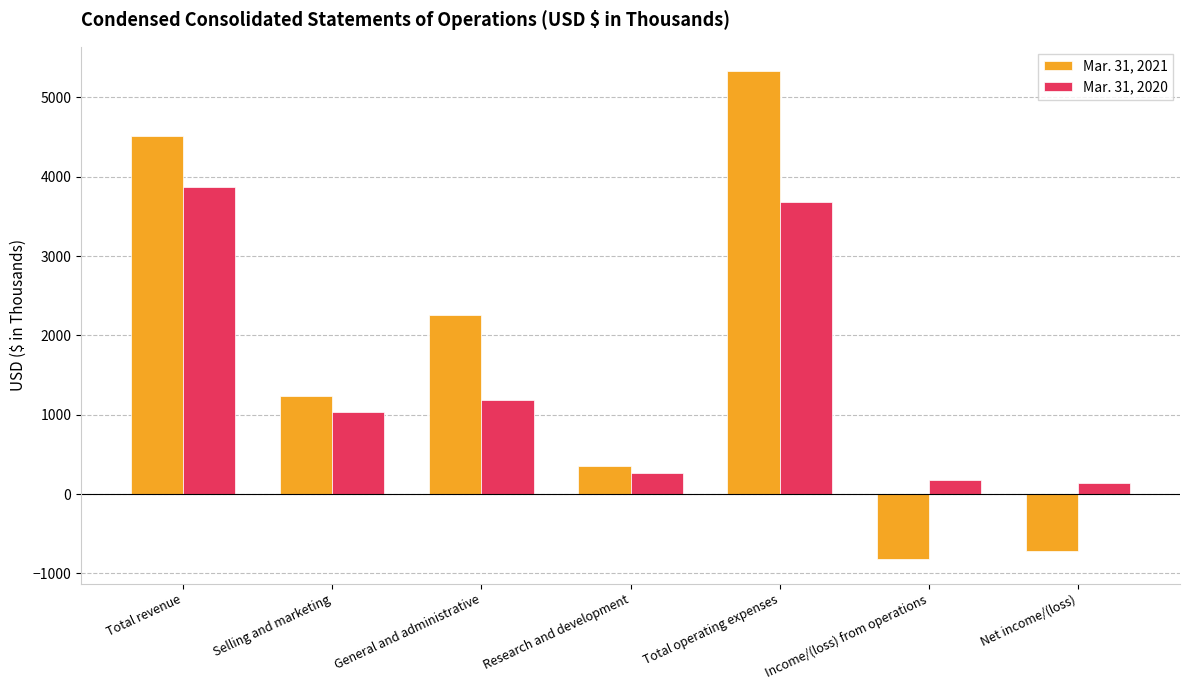

Which series has the largest range (max minus min)?

Mar. 31, 2021